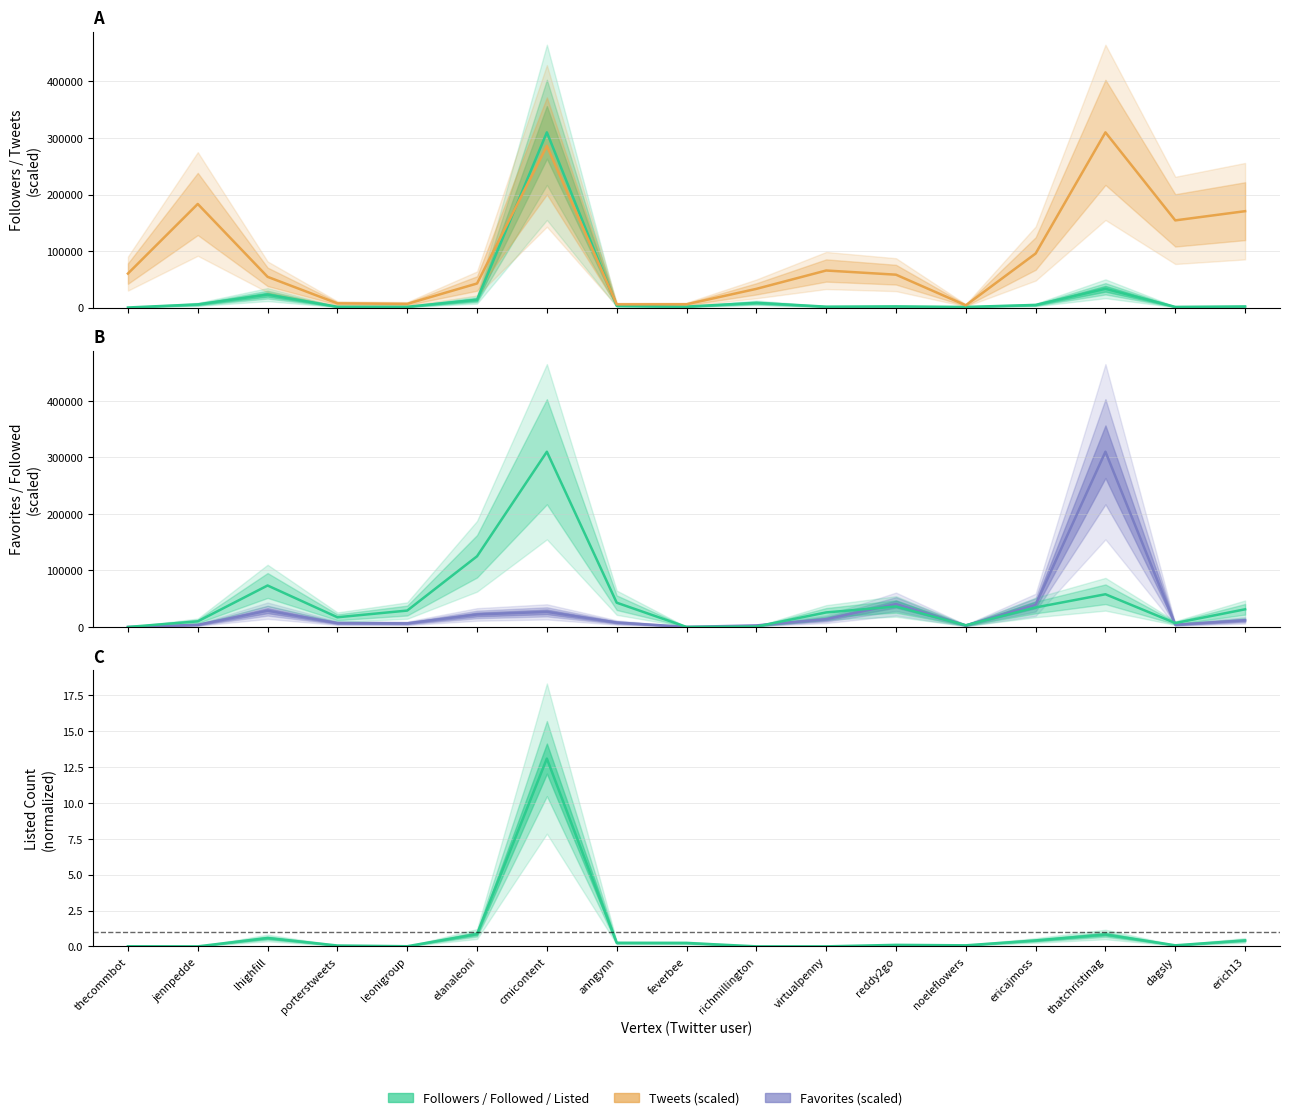

Is it true that Listed Count (normalized) equals -4.5 at virtualpenny?

False